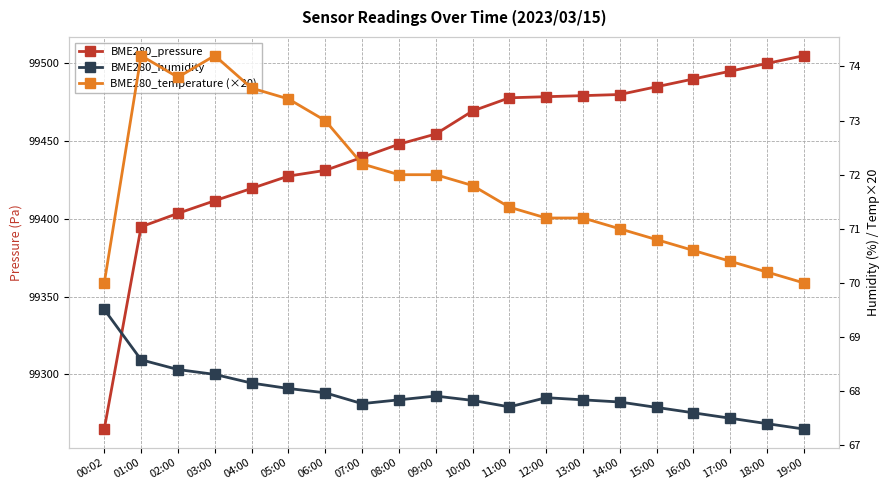

True or false: BME280_pressure has a value of 68847.2 at 14:00.

False